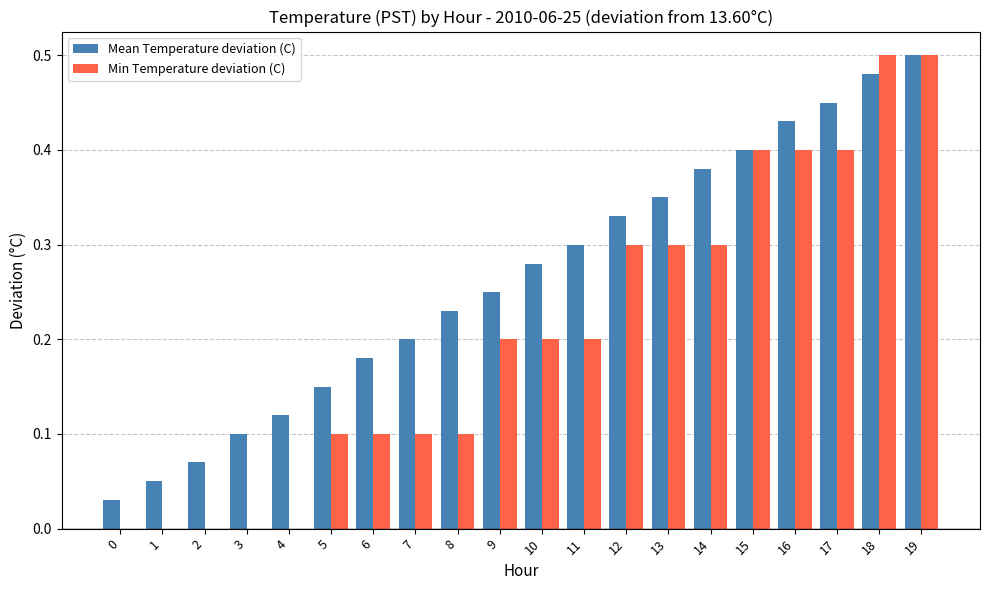

Is it true that Min Temperature deviation (C) equals 0.0 at 2?

True